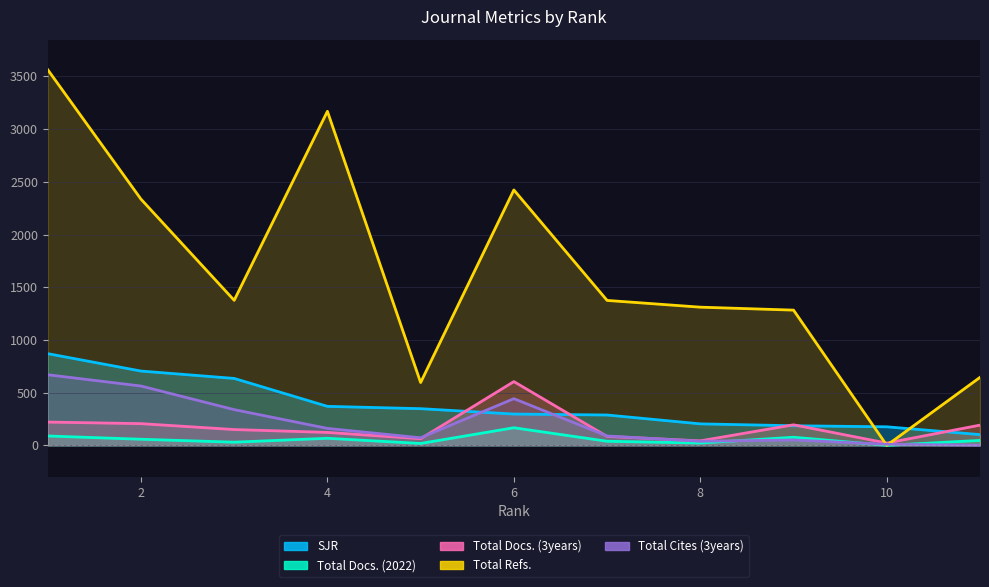

What is the sum of all Total Docs. (3years) values?

1905